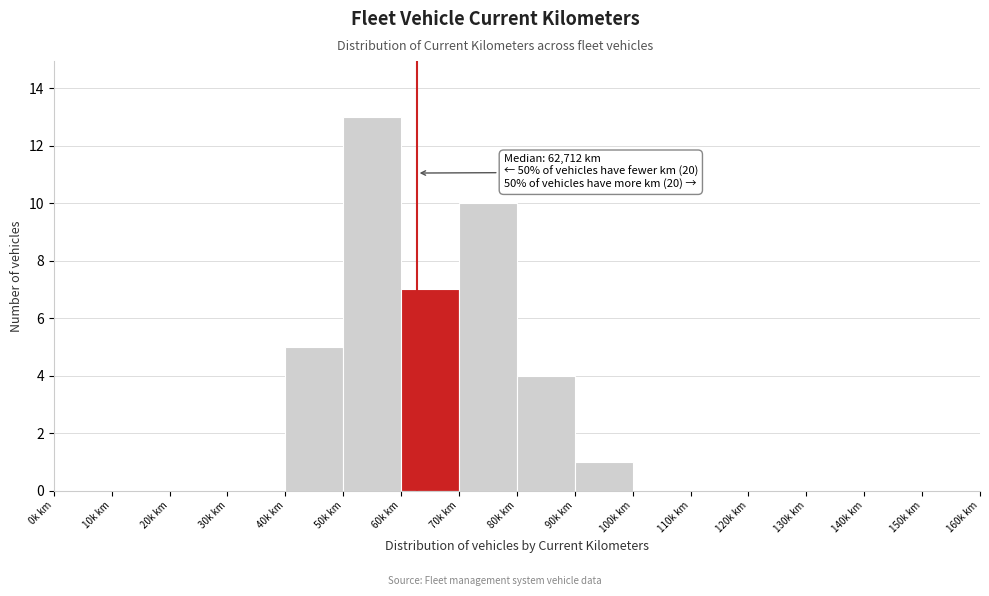

Reading left to right, list all the values displayed in this chart.

0k km=0	10k km=0	20k km=0	30k km=0	40k km=5	50k km=13	60k km=7	70k km=10	80k km=4	90k km=1	100k km=0	110k km=0	120k km=0	130k km=0	140k km=0	150k km=0